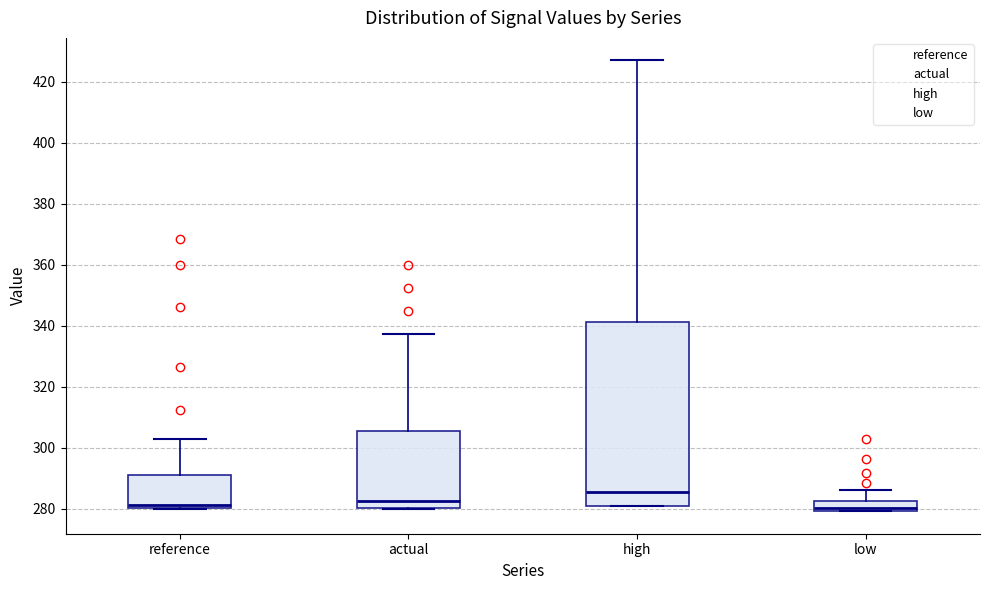

Which box's median line is the highest?

high